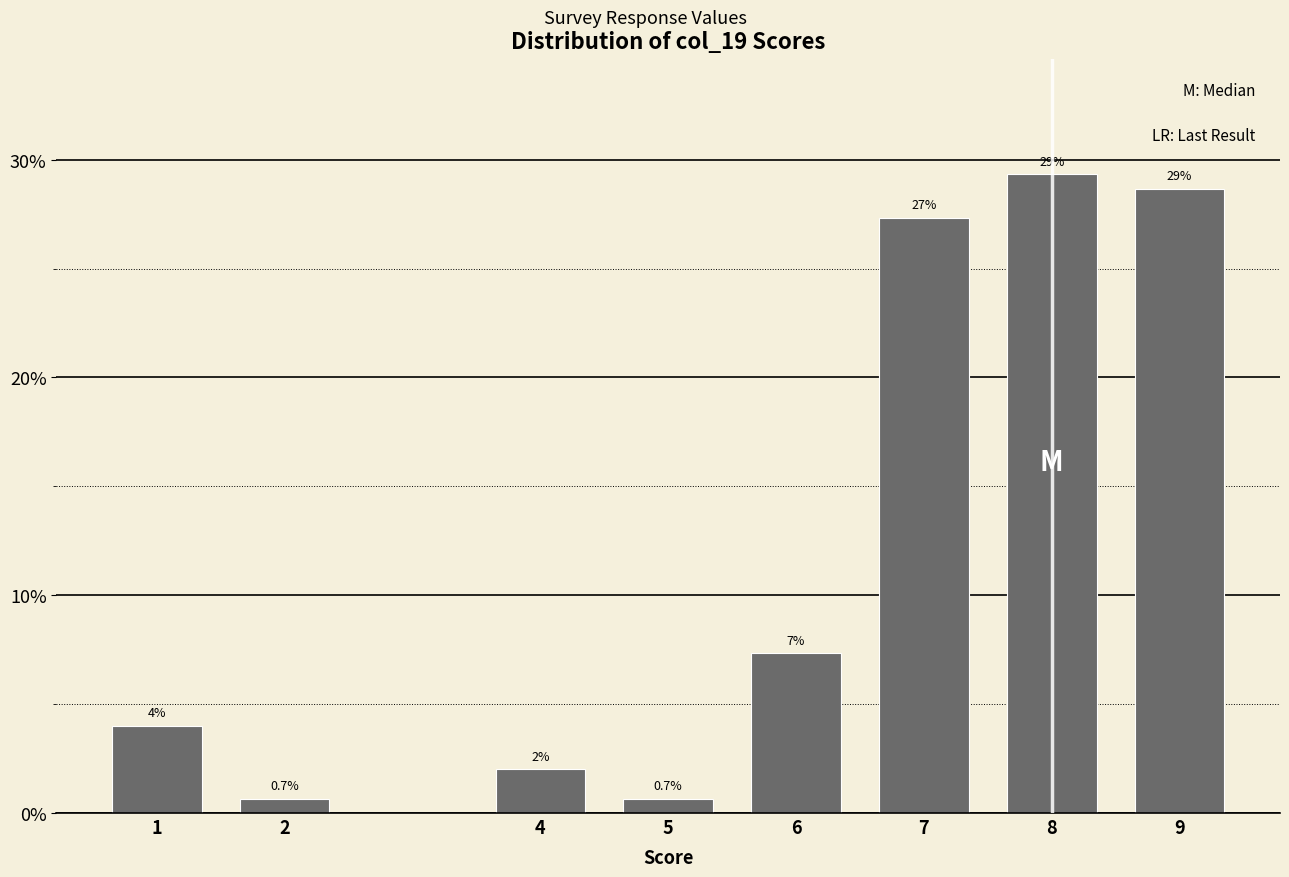

Reading right to left, list all the values displayed in this chart.

28.7	29.3	27.3	7.3	0.7	2.0	0.7	4.0